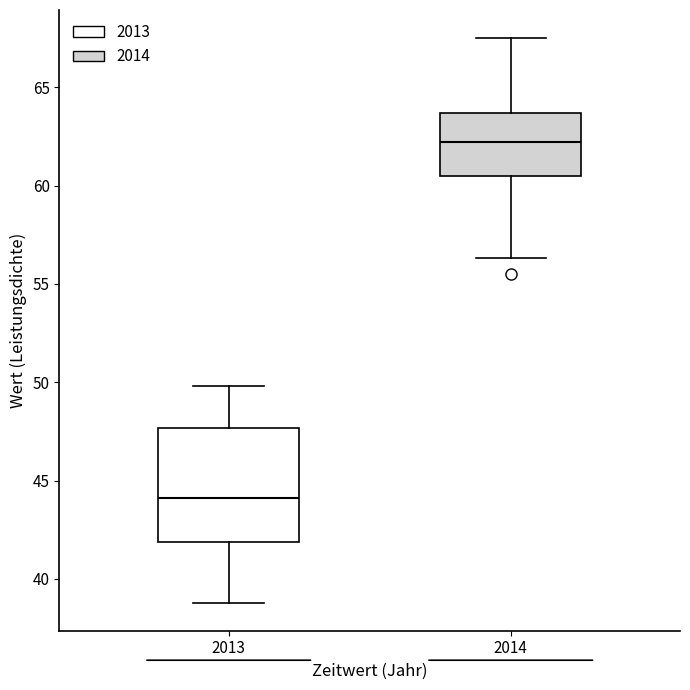

Which box is the tallest, from its lower edge to its upper edge?

2013